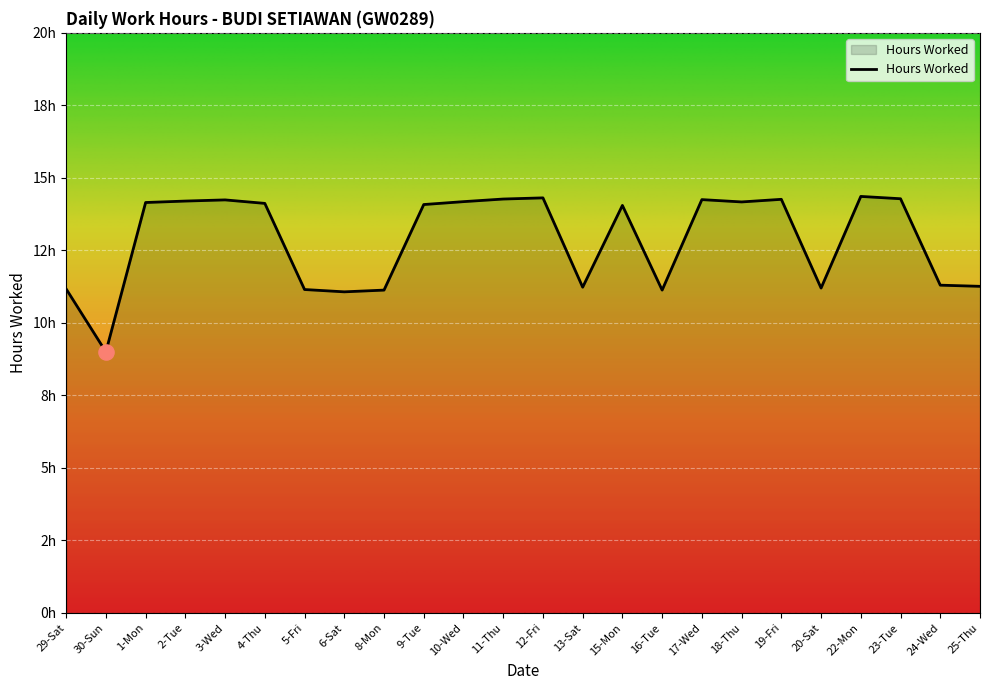

What is the change in value from 22-Mon to 23-Tue?

-0.1